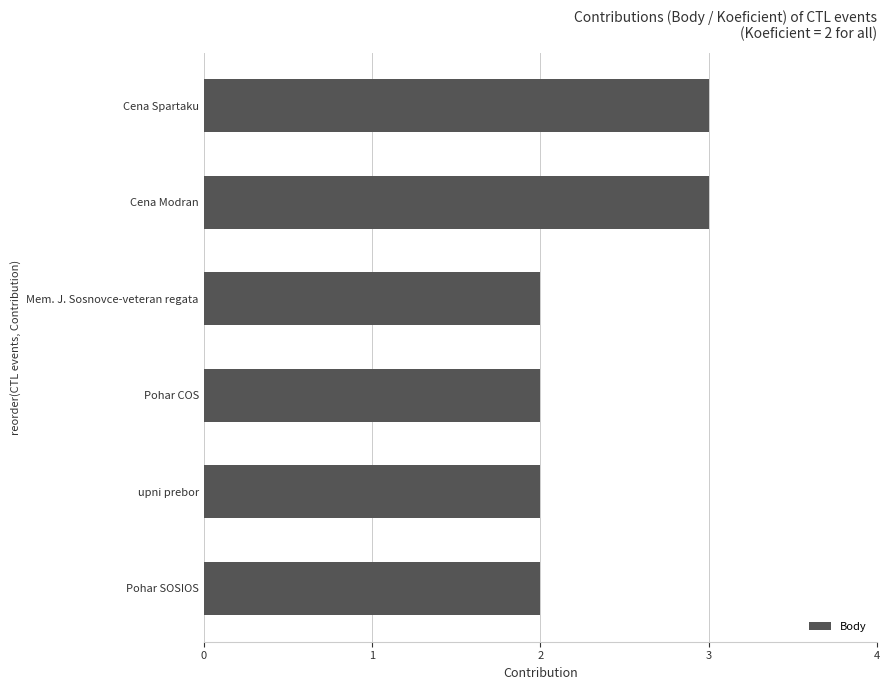

What is the difference between the maximum and minimum values?

1